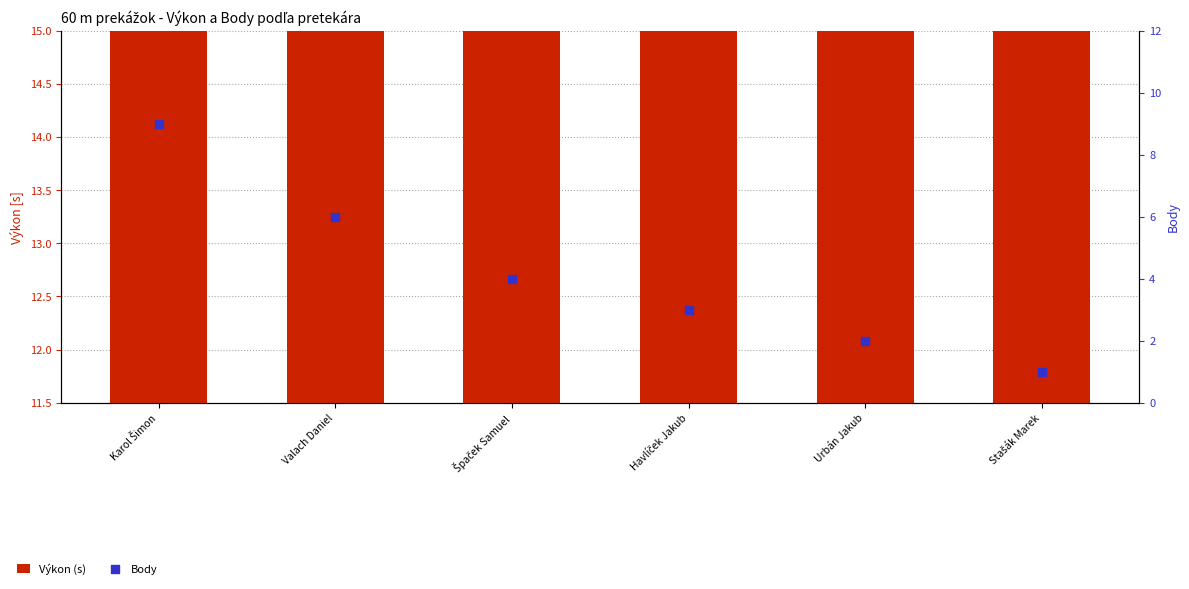

What are all the series names shown in the legend?

Výkon (s), Body